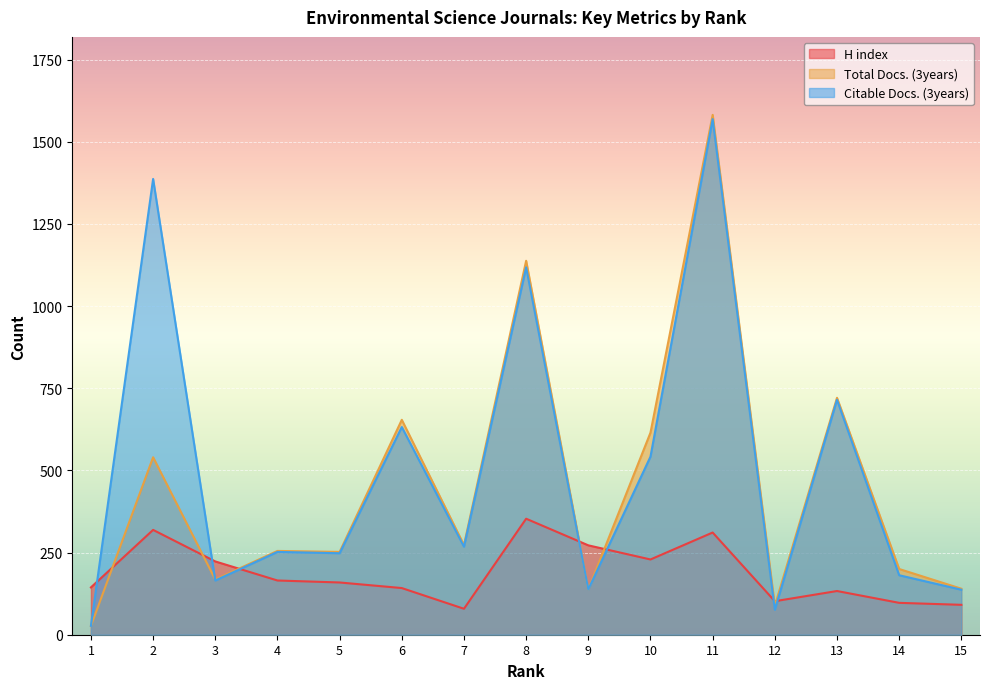

What is the value of the Total Docs. (3years) point at the 3rd from the left?

168